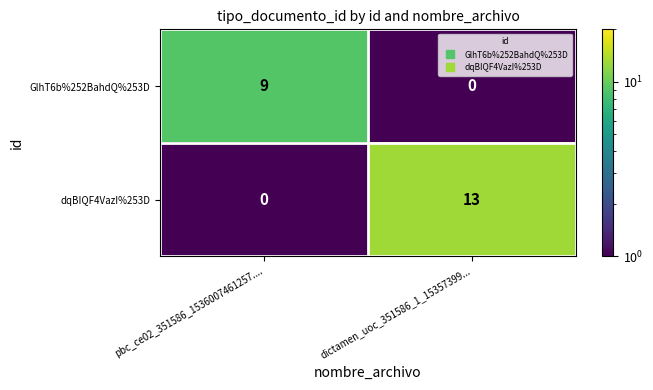

What is the difference between the dqBIQF4VazI%253D values at pbc_ce02_351586_1536007461257.... and dictamen_uoc_351586_1_15357399...?

13